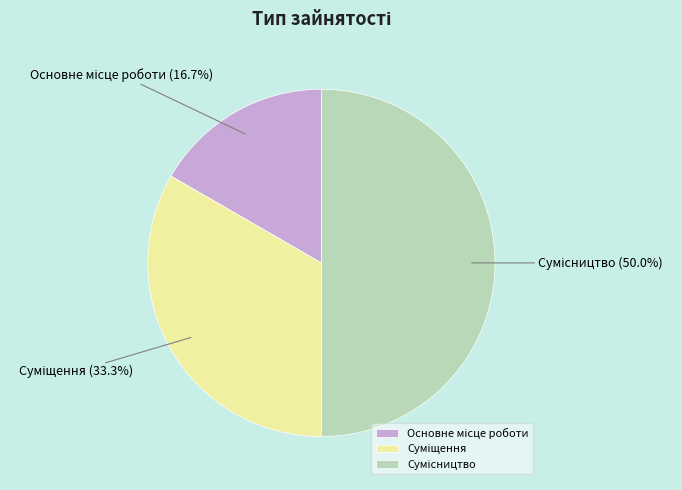

Which has a higher value, Суміщення or Основне місце роботи?

Суміщення